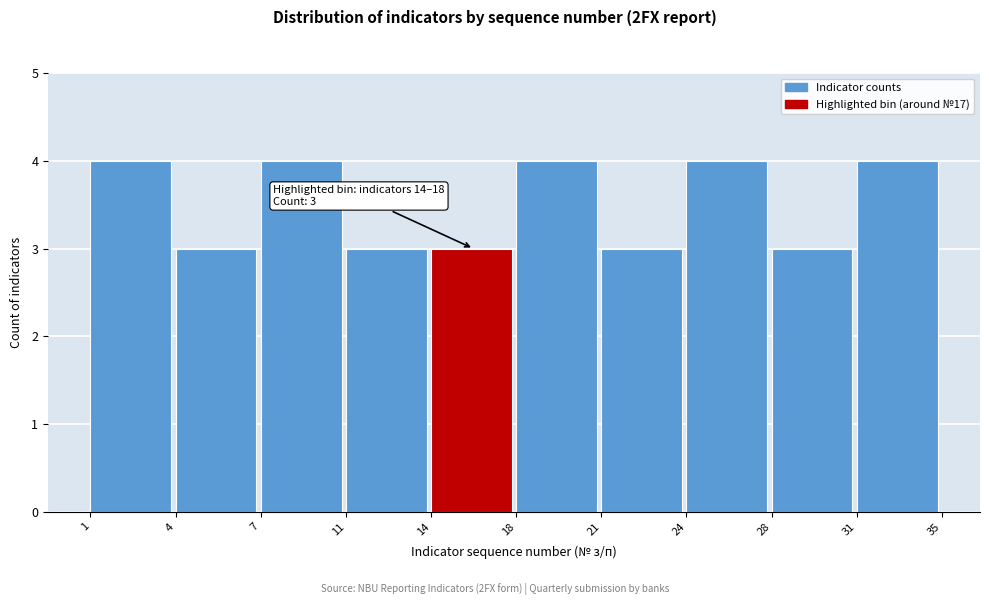

Reading left to right, transcribe all the data shown in this chart.

1=4	4=3	7=4	11=3	14=3	18=4	21=3	24=4	28=3	31=4